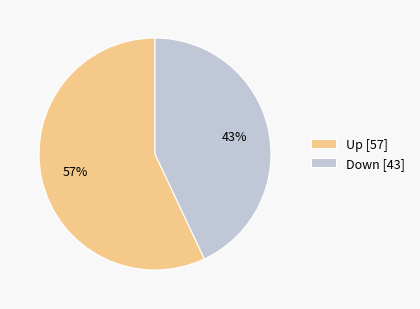

To the nearest percent, what percentage of the pie is Down [43]?

43%